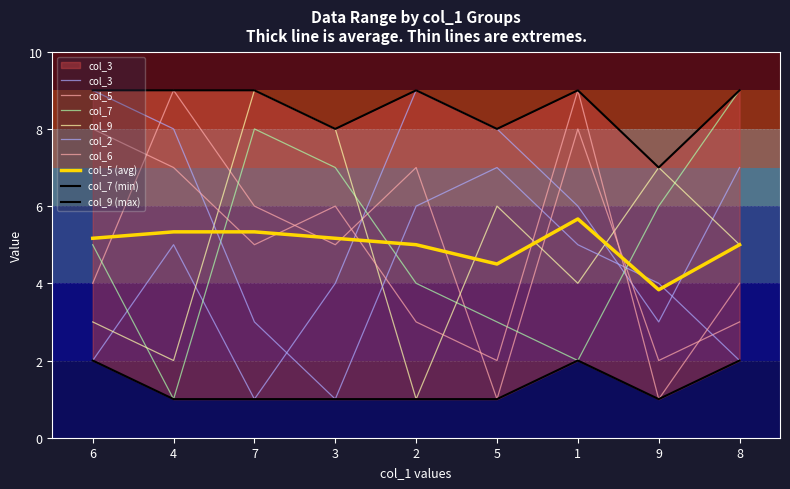

At which category is the sum across all series the highest?

1